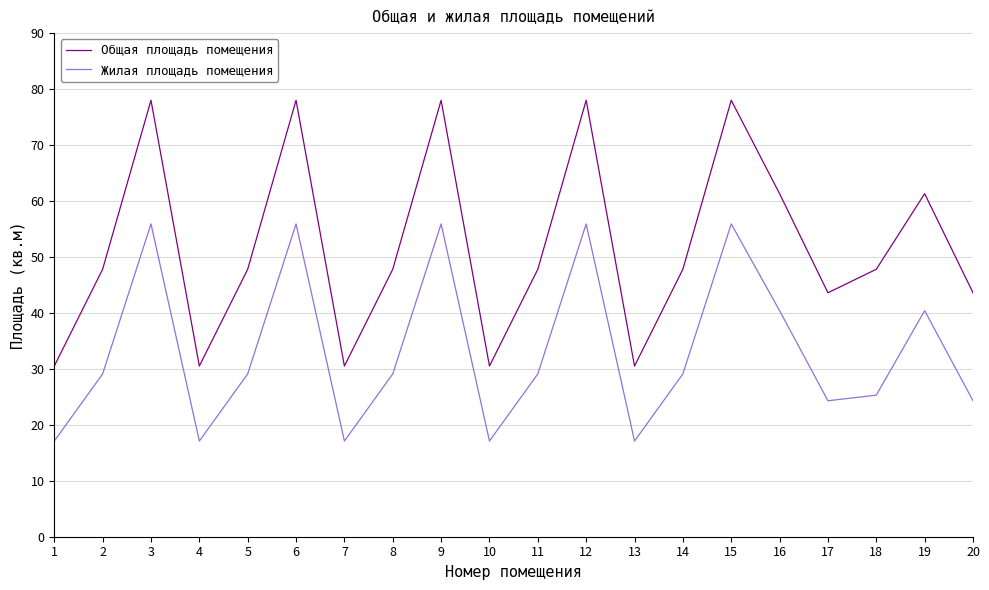

The value of Общая площадь помещения at 14 is 47.8. True or false?

True